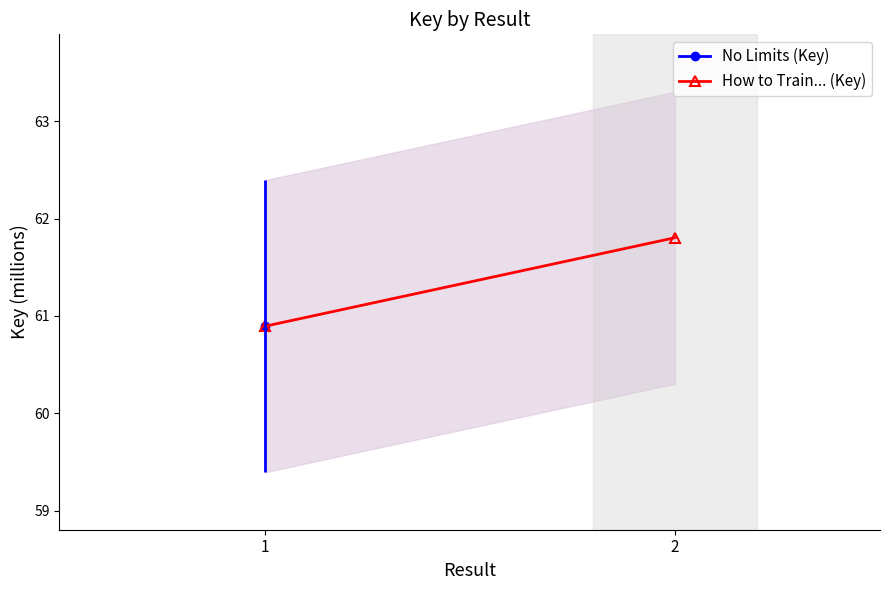

Which label corresponds to the smallest value in the chart?

1